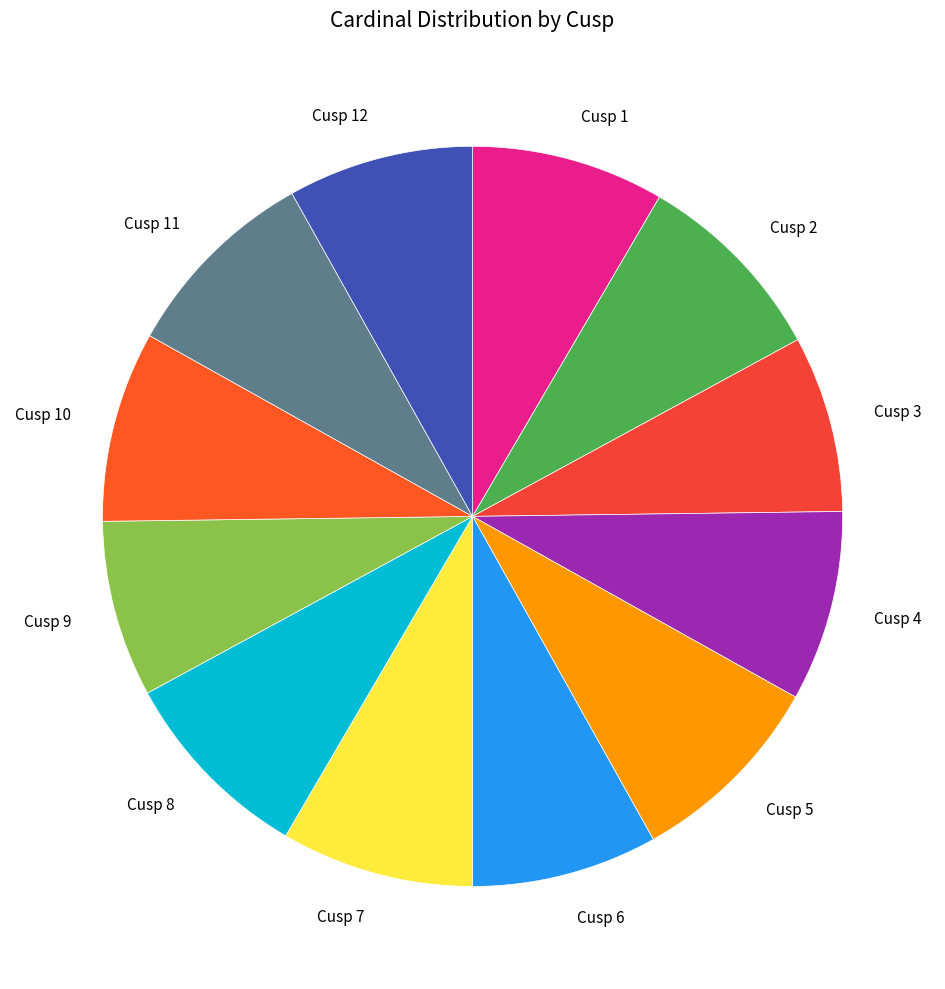

Is the sum of Cusp 2 and Cusp 7 greater than half?

No